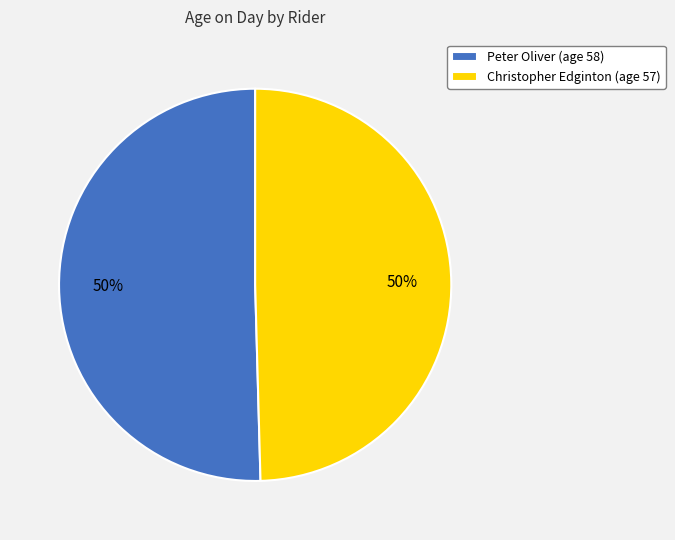

To the nearest percent, what portion does Christopher Edginton represent?

50%